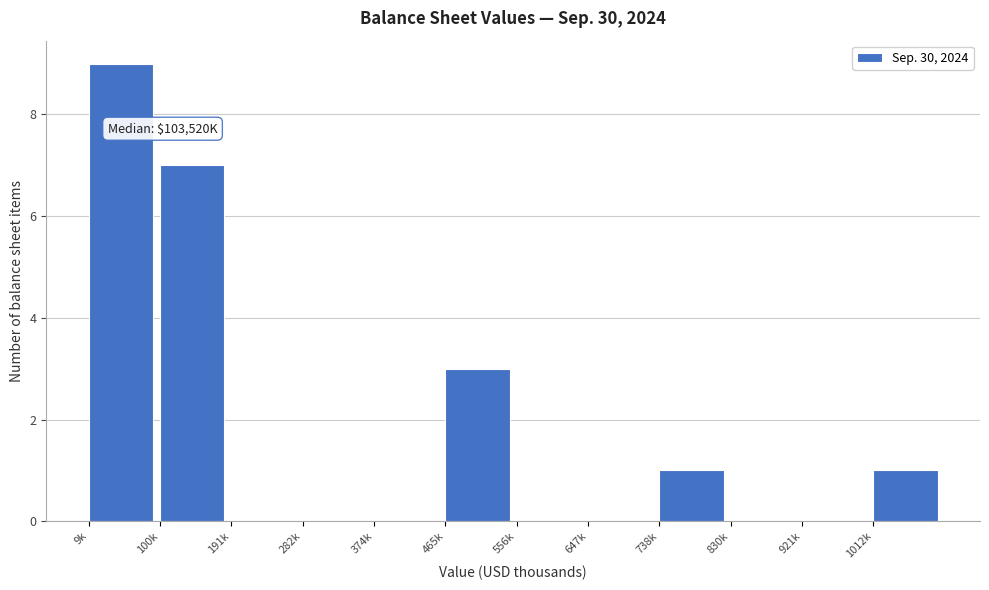

Reading left to right, list all the values displayed in this chart.

9k=9	100k=7	191k=0	282k=0	374k=0	465k=3	556k=0	647k=0	738k=1	830k=0	921k=0	1012k=1